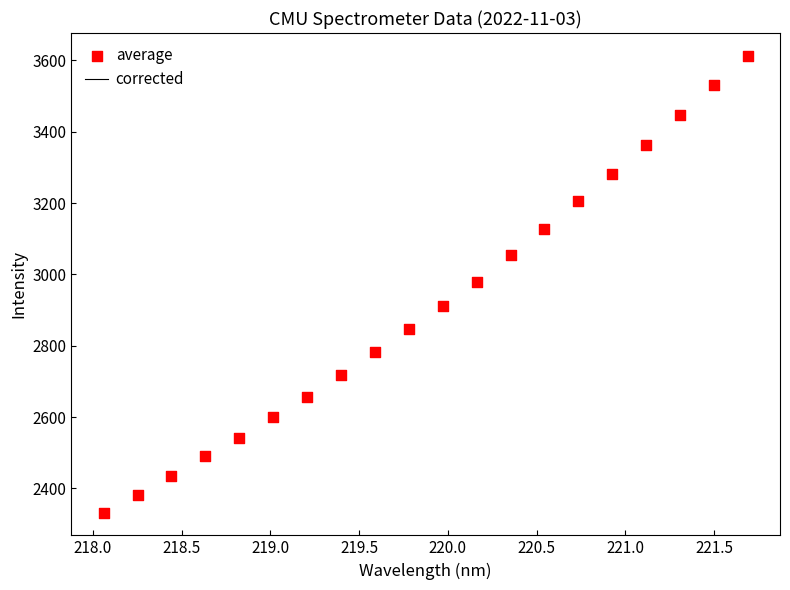

What is the range of Y values (max minus min)?

1280.3